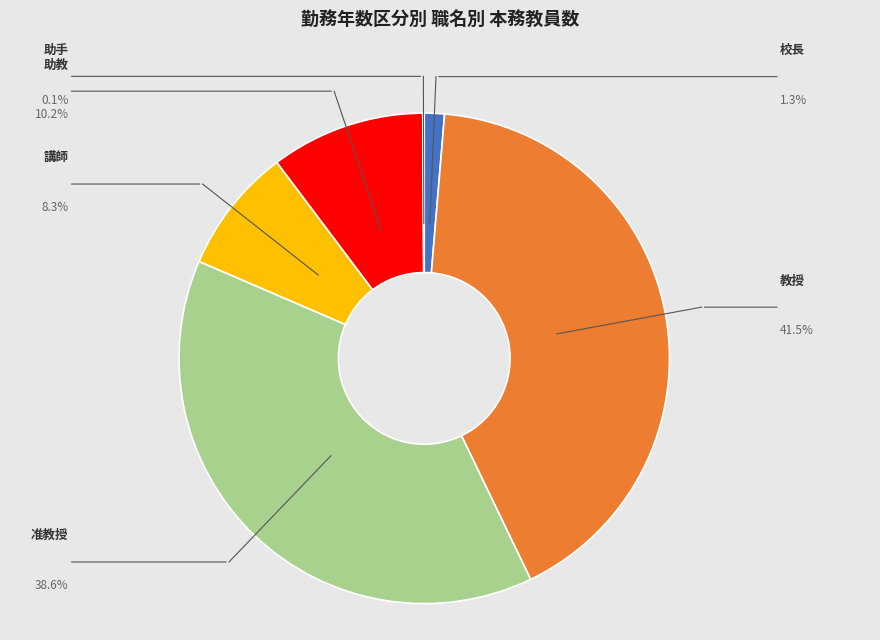

Count the number of slices in the pie.

6